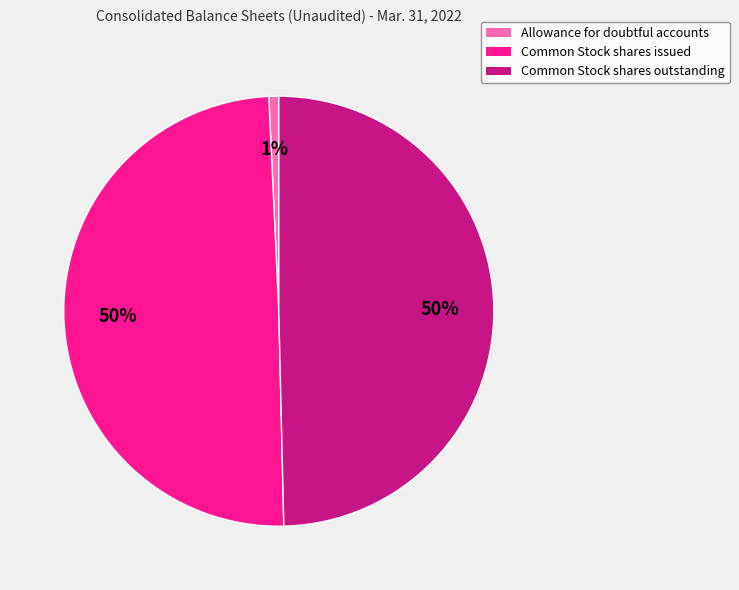

True or false: Common Stock shares outstanding accounts for 56% of the total.

False